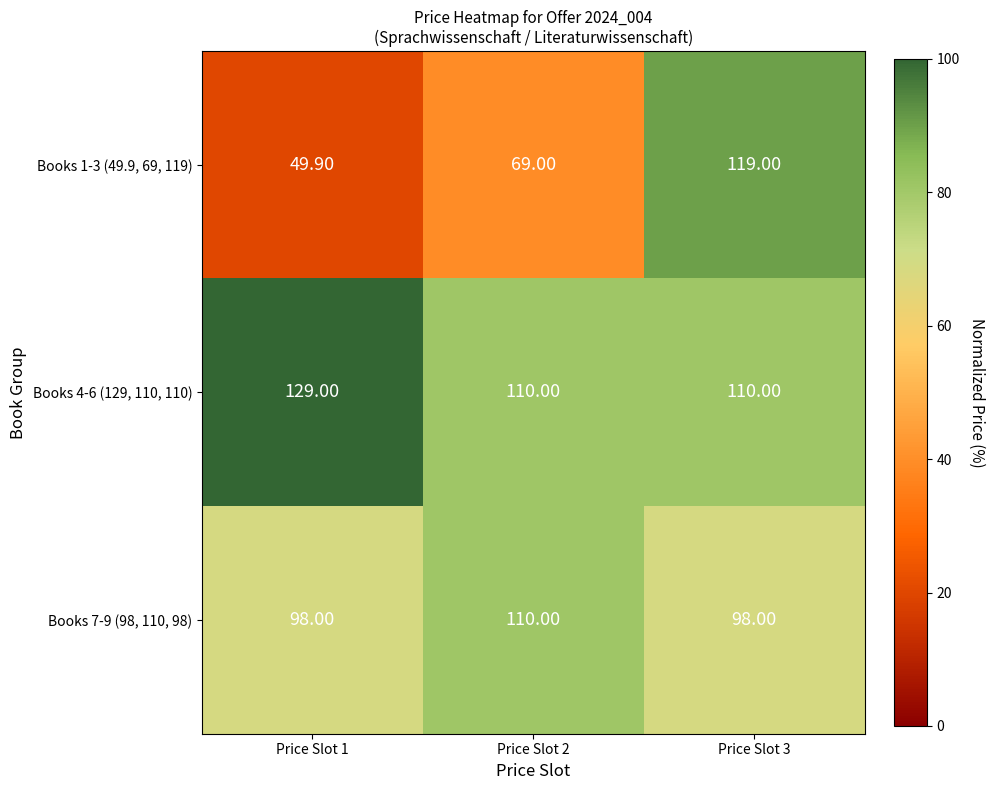

List the labels in order of Books 1-3 (49.9, 69, 119) value, largest first.

Price Slot 3, Price Slot 2, Price Slot 1